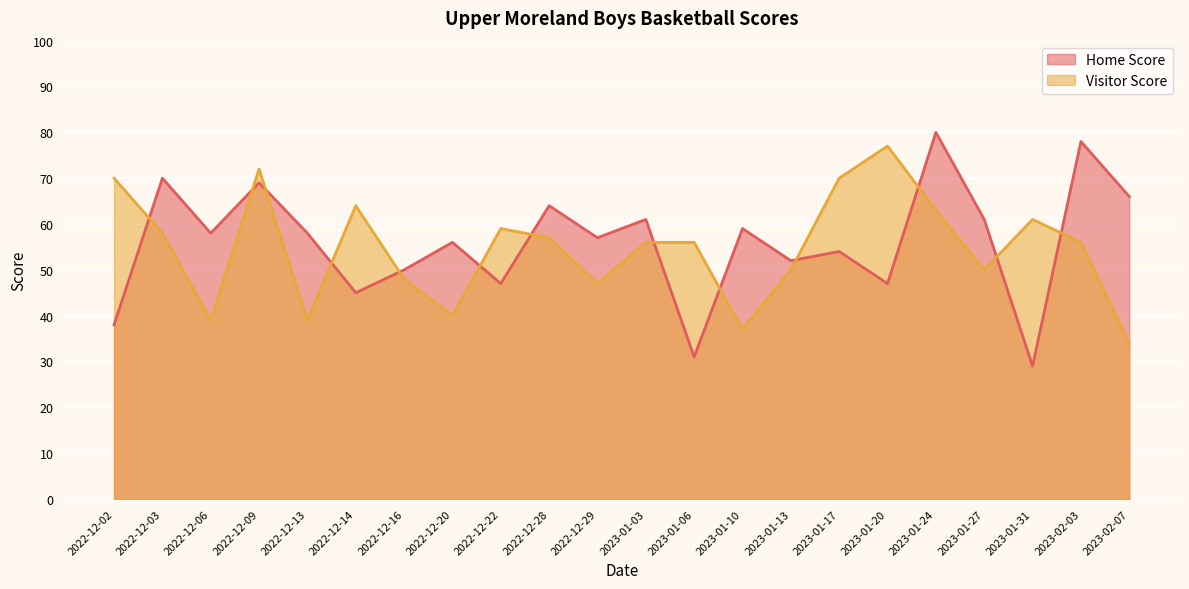

At which category does Visitor Score reach its first local valley?

2022-12-06